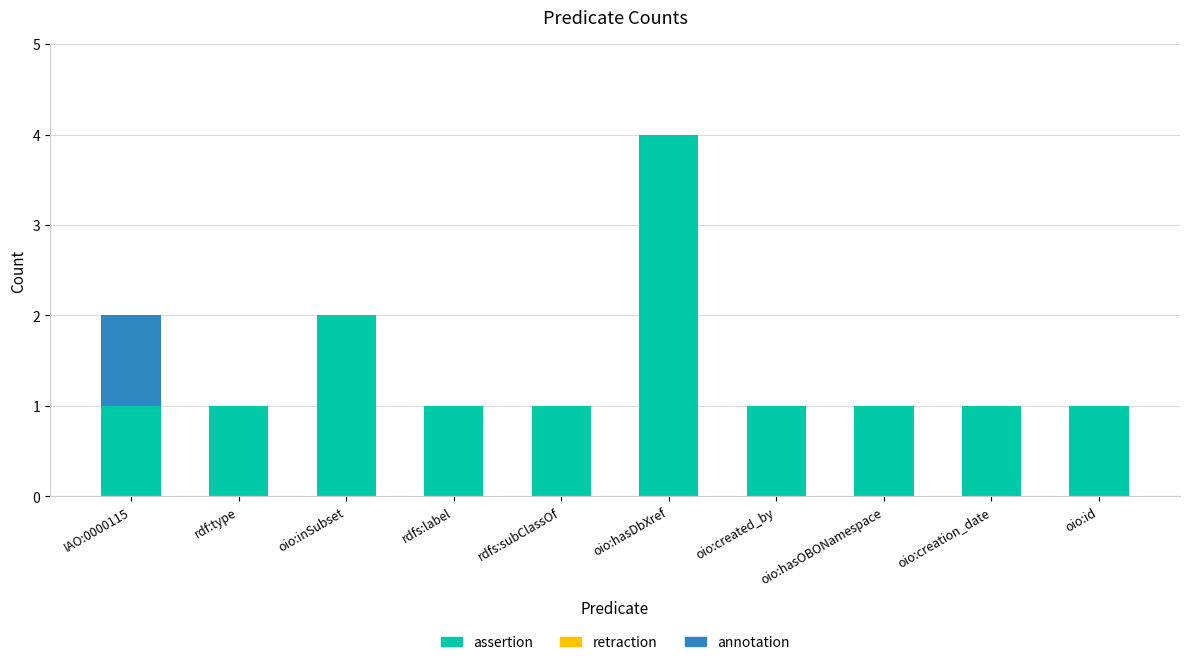

What is the maximum value for assertion?

4